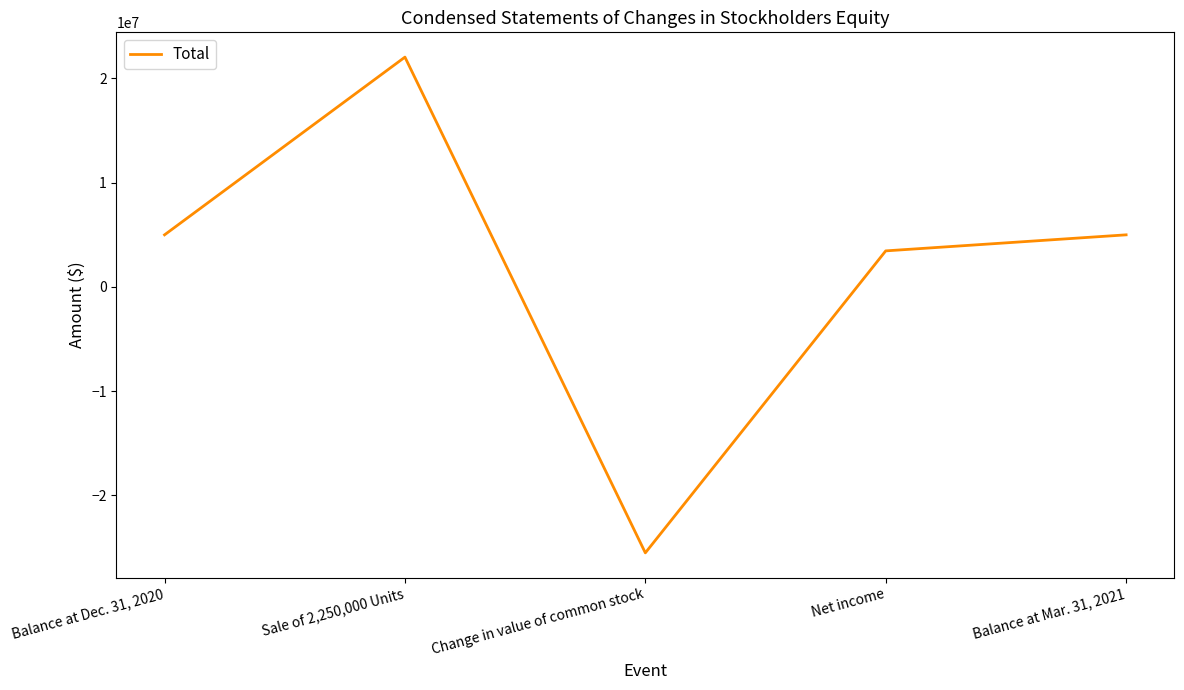

How many values are below 5000007?

2